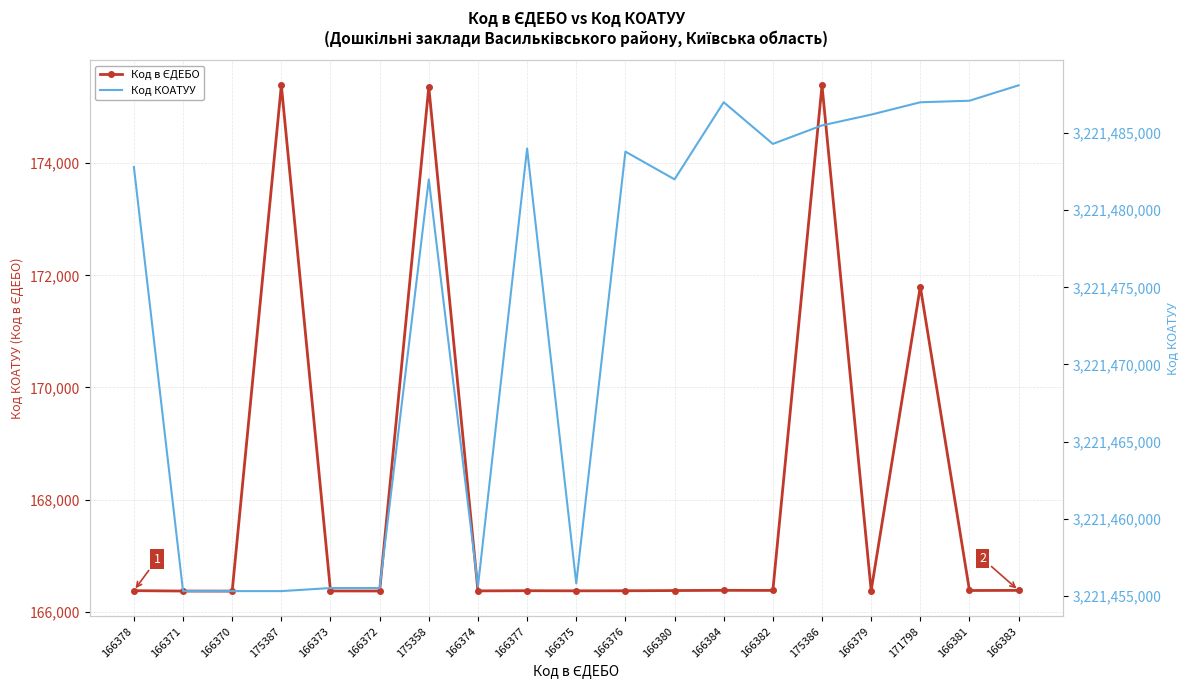

True or false: Код в ЄДЕБО has a value of 166380 at 166380.

True